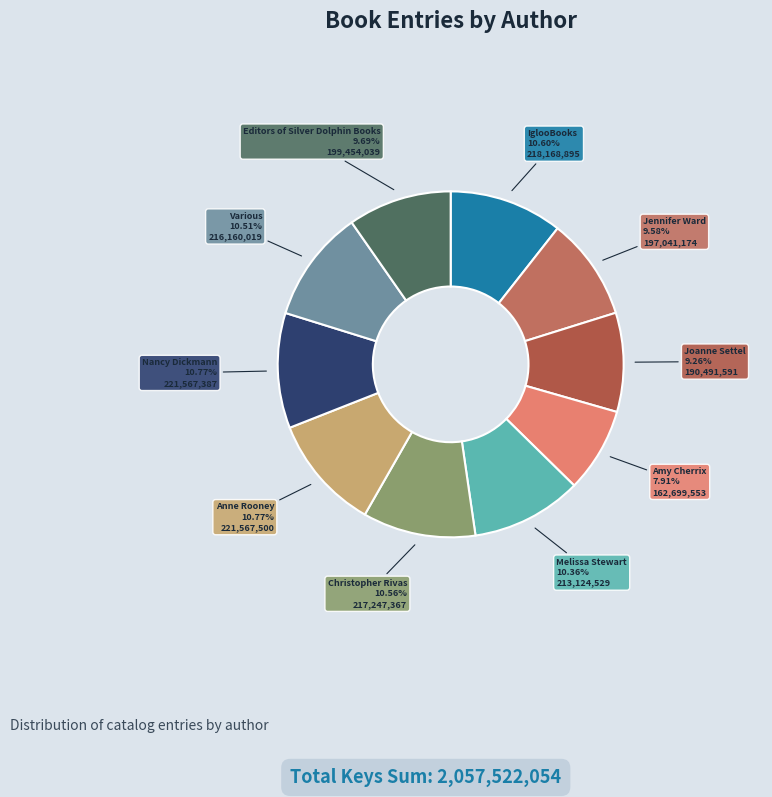

To the nearest percent, what percentage of the pie is Editors of Silver Dolphin Books?

10%